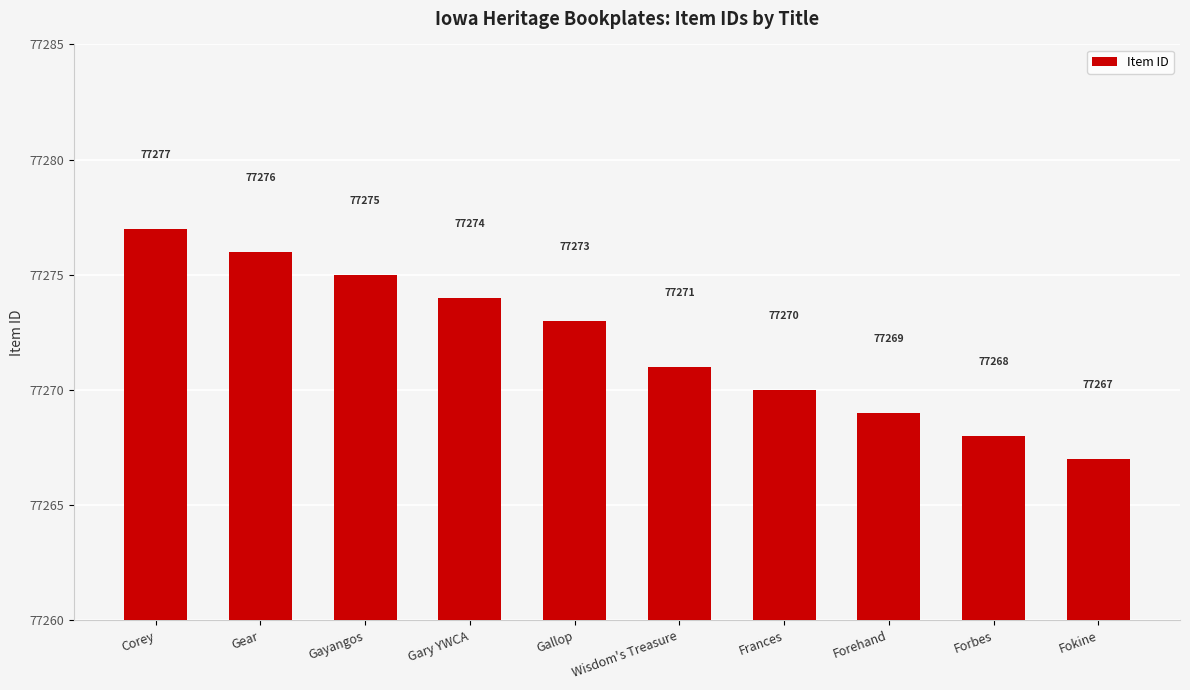

Count the number of data series in this chart.

1